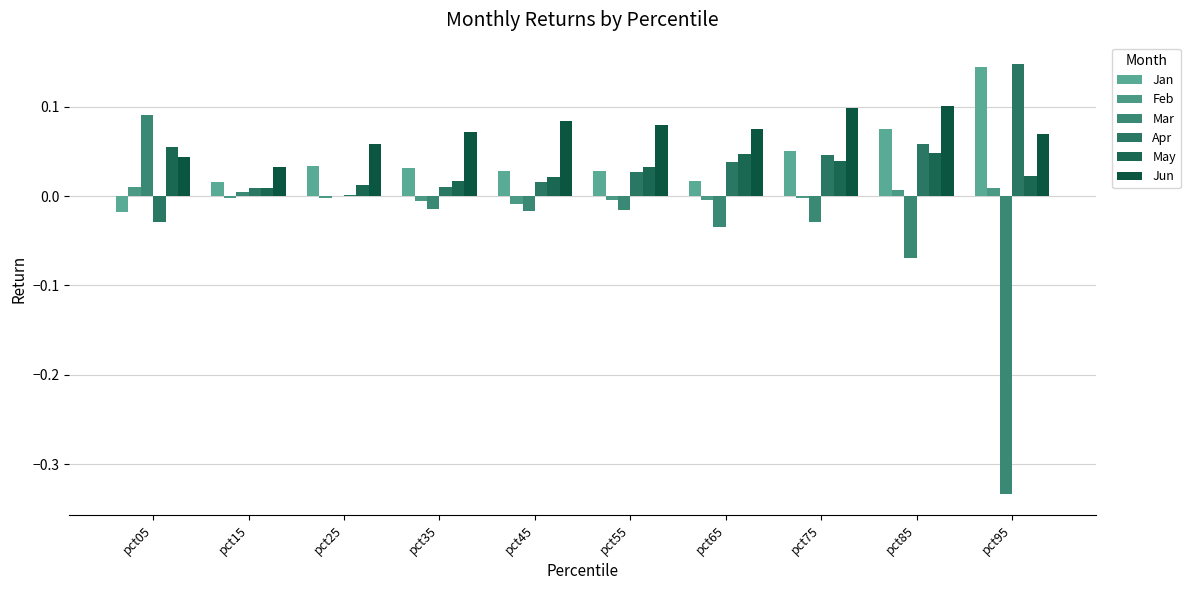

Which series has the largest range (max minus min)?

Mar